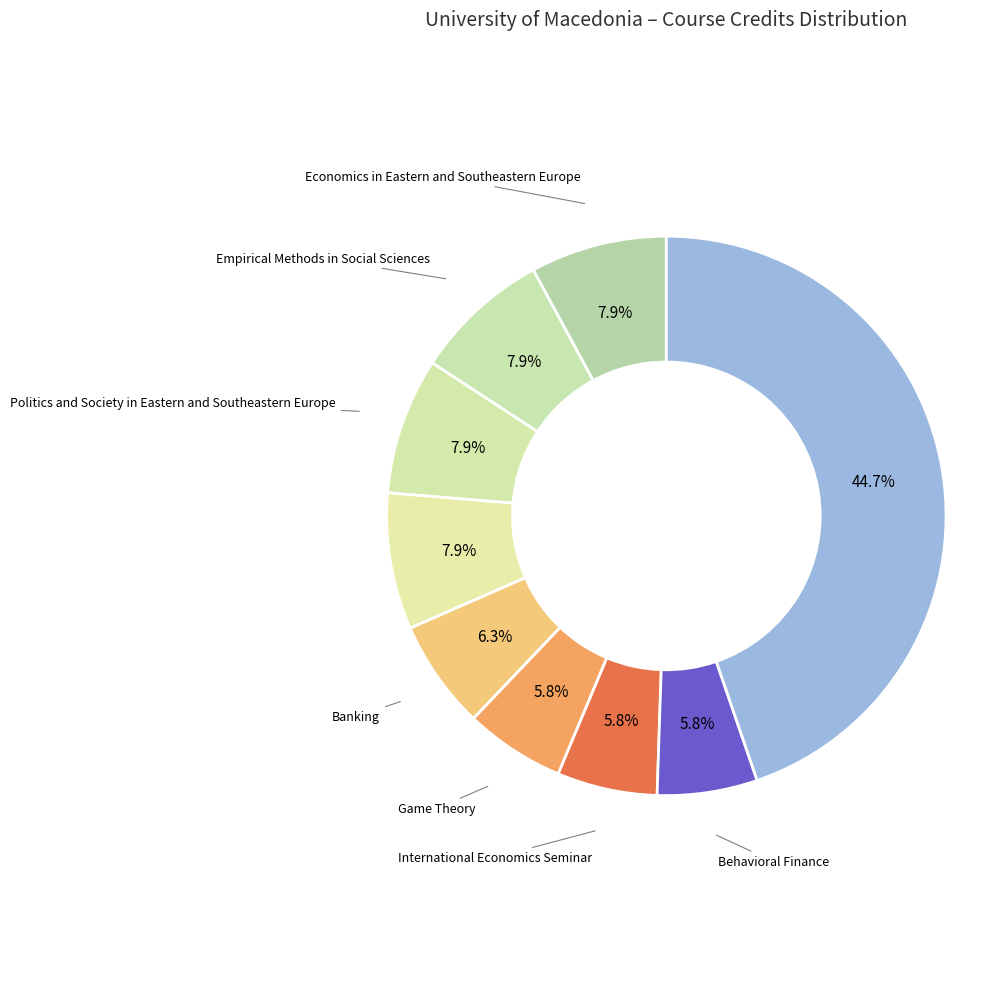

Approximately how many times larger is the value at International Economics Seminar compared to Behavioral Finance?

1.0